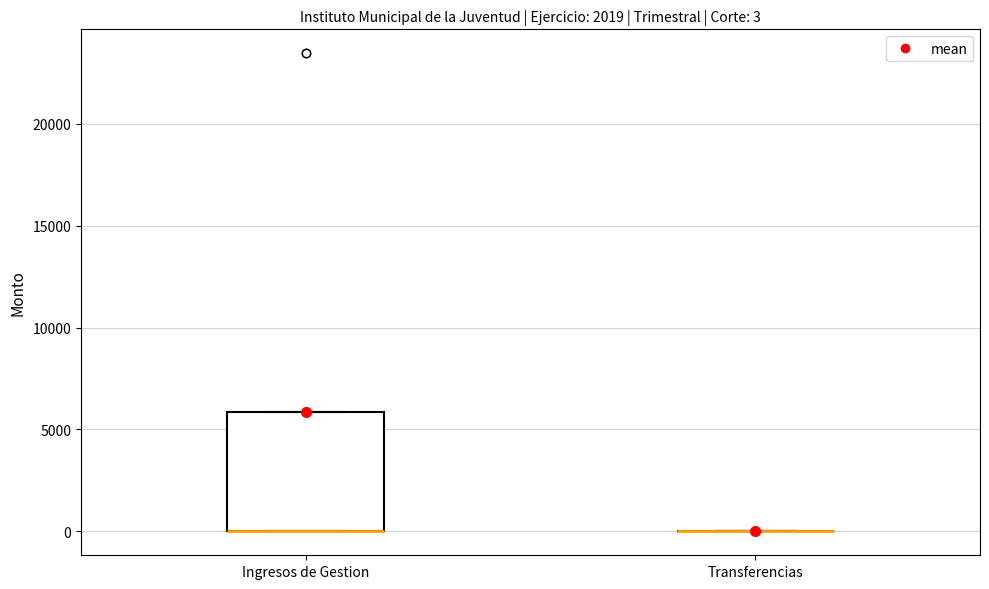

Comparing the boxes themselves (not the whiskers), which one is the tallest?

Ingresos de Gestion